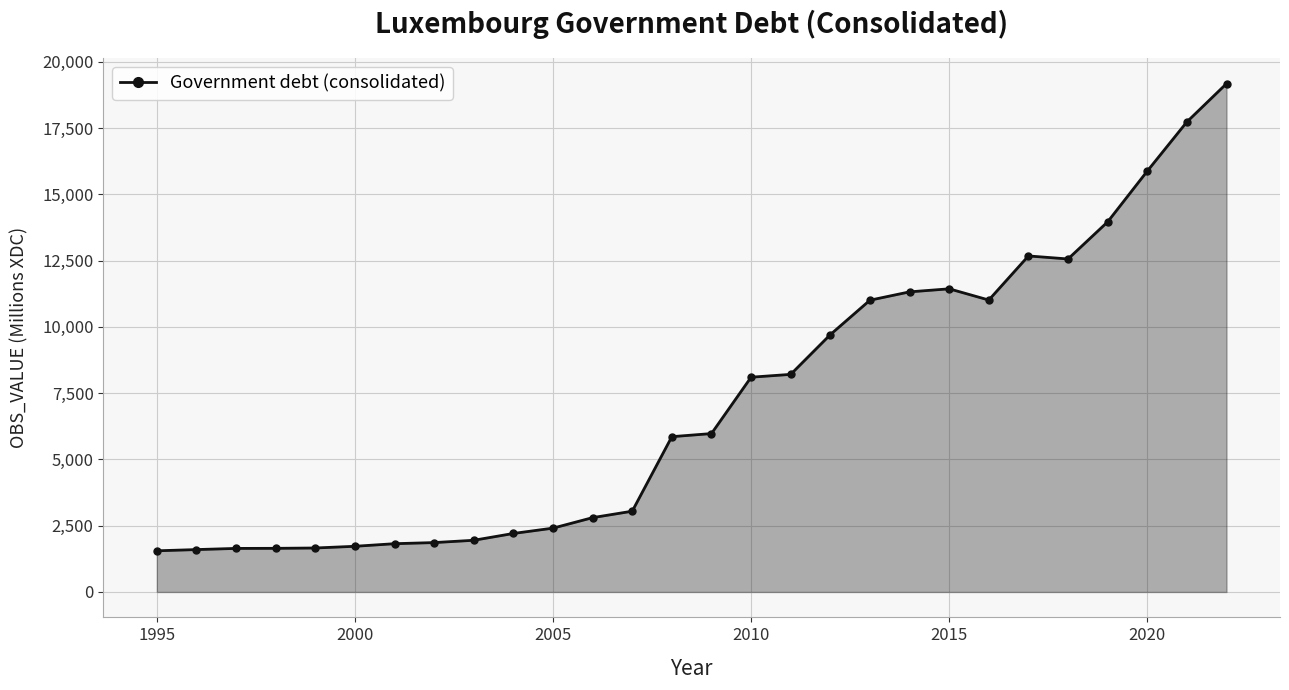

What is the value of the 12th point from the left?

2804